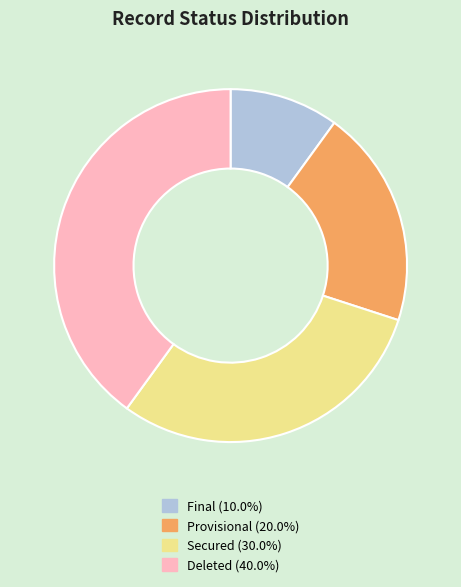

Is there any slice that represents more than half of the pie?

No